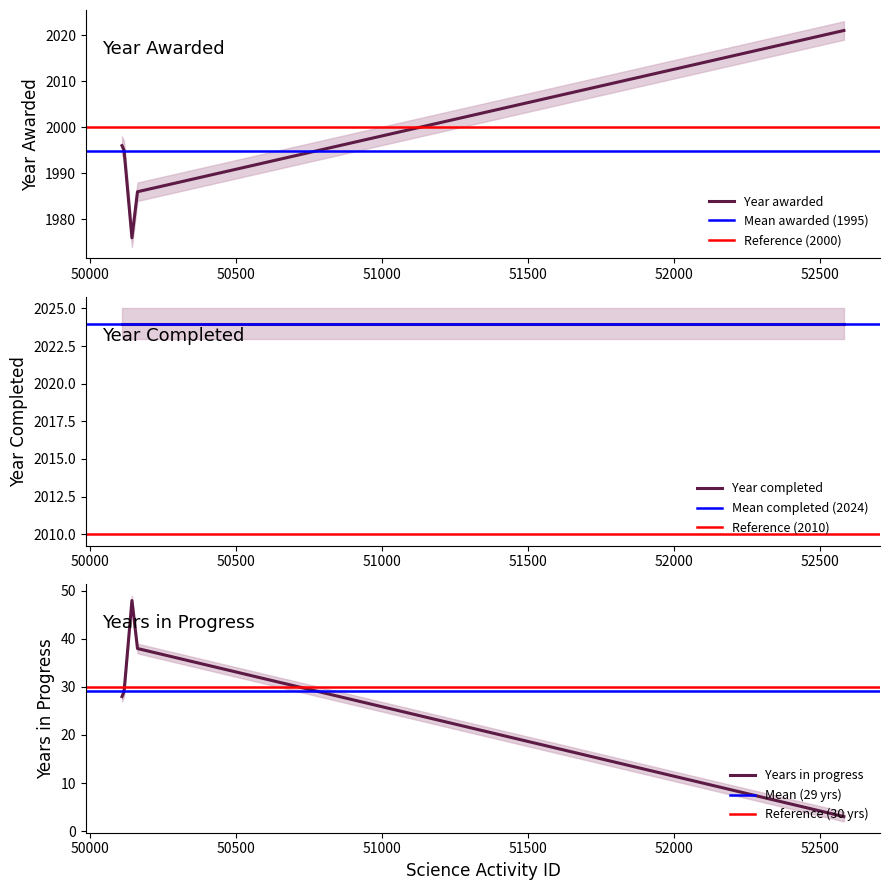

What is the lowest value of the Year awarded series?

1976